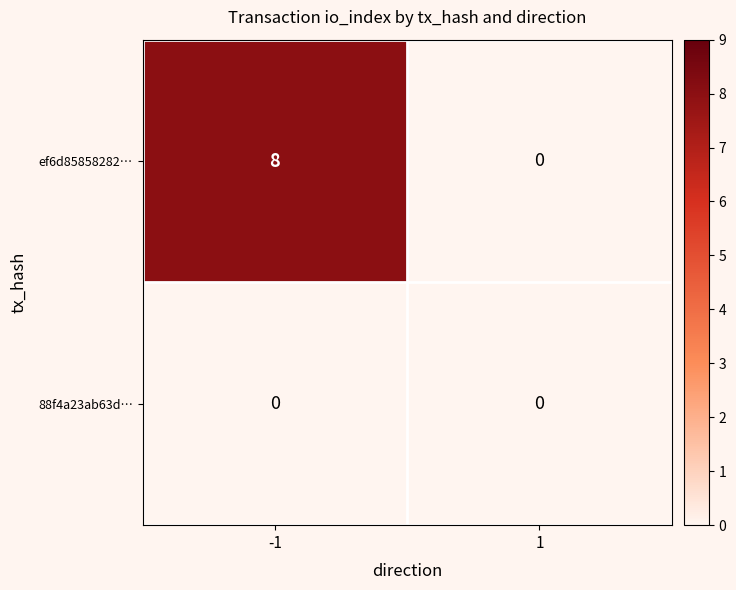

What is the difference between the maximum and minimum values in the ef6d85858282… series?

8